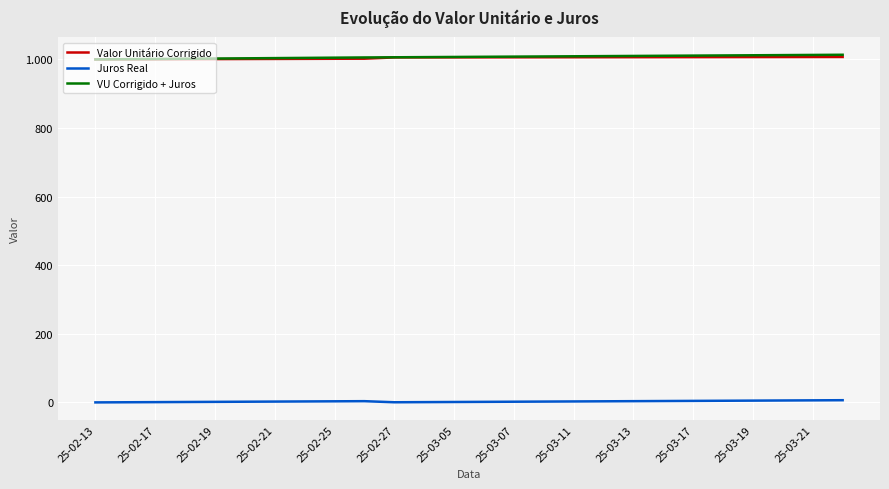

Reading right to left, list all the values displayed in this chart.

Valor Unitário Corrigido: 1007.1	1007.0	1007.0	1006.9	1006.8	1006.7	1006.6	1006.5	1006.4	1006.3	1006.2	1006.2	1006.1	1006.0	1005.9	1005.8	1002.1	1001.9	1001.7	1001.4	1001.2	1000.9	1000.7	1000.5	1000.2	1000.0
Juros Real: 6.4	6.0	5.6	5.2	4.8	4.4	4.0	3.6	3.2	2.8	2.4	2.0	1.6	1.2	0.8	0.4	3.6	3.2	2.8	2.4	2.0	1.6	1.2	0.8	0.4	0.0
VU Corrigido + Juros: 1013.5	1013.0	1012.6	1012.1	1011.6	1011.1	1010.6	1010.1	1009.6	1009.1	1008.6	1008.1	1007.7	1007.2	1006.7	1006.2	1005.7	1005.1	1004.4	1003.8	1003.2	1002.5	1001.9	1001.3	1000.6	1000.0